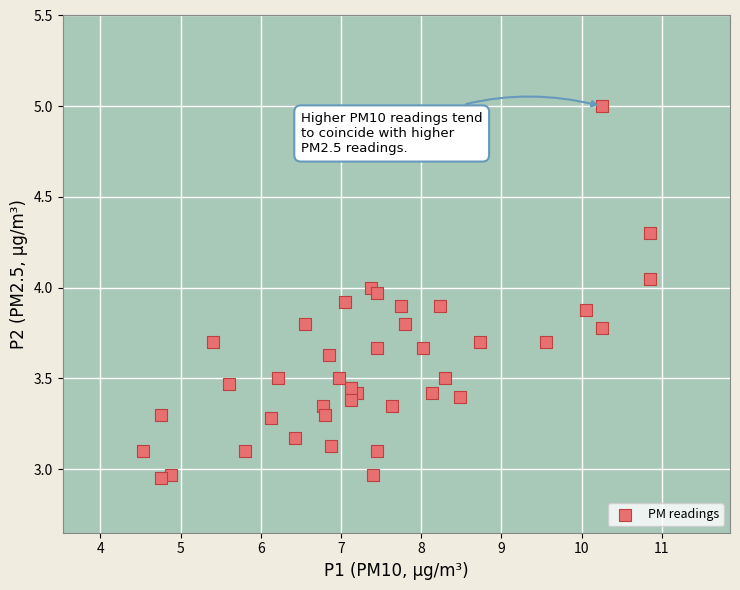

What is the range of X values (max minus min)?

6.3